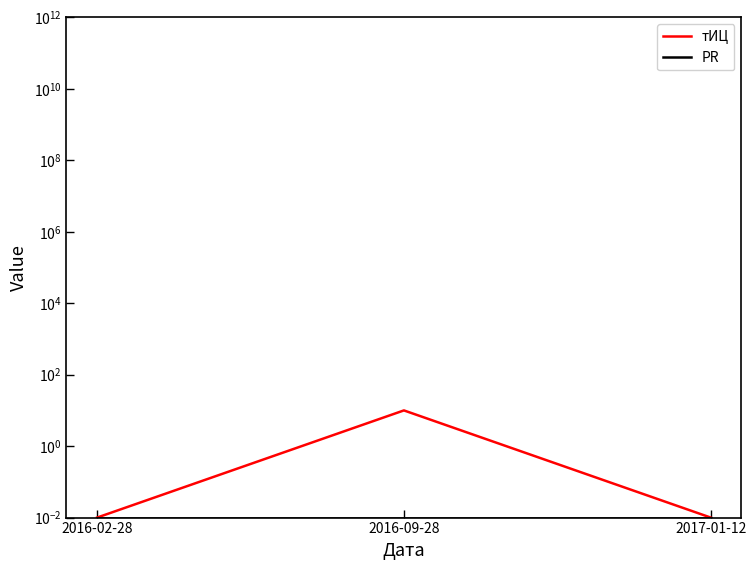

True or false: PR has a value of 0.0 at 2017-01-12.

True